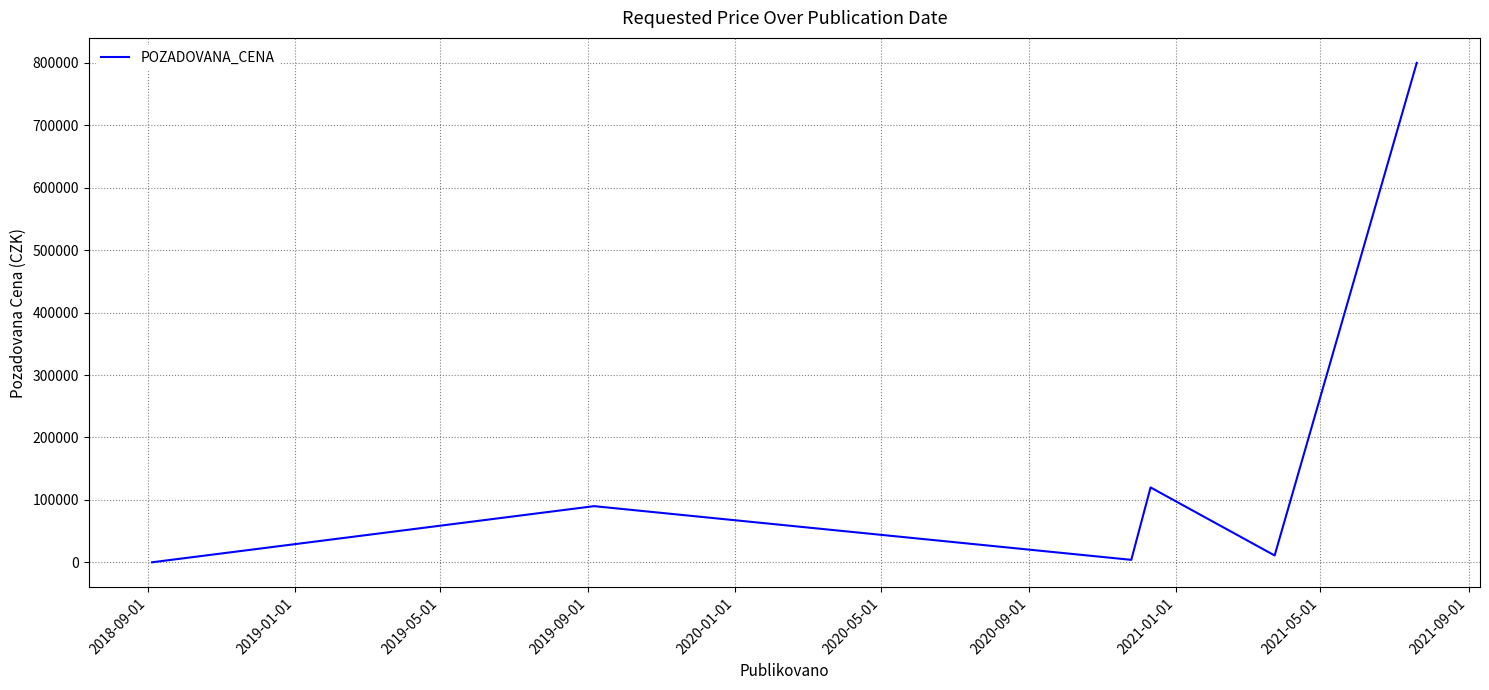

What is the average value?

170848